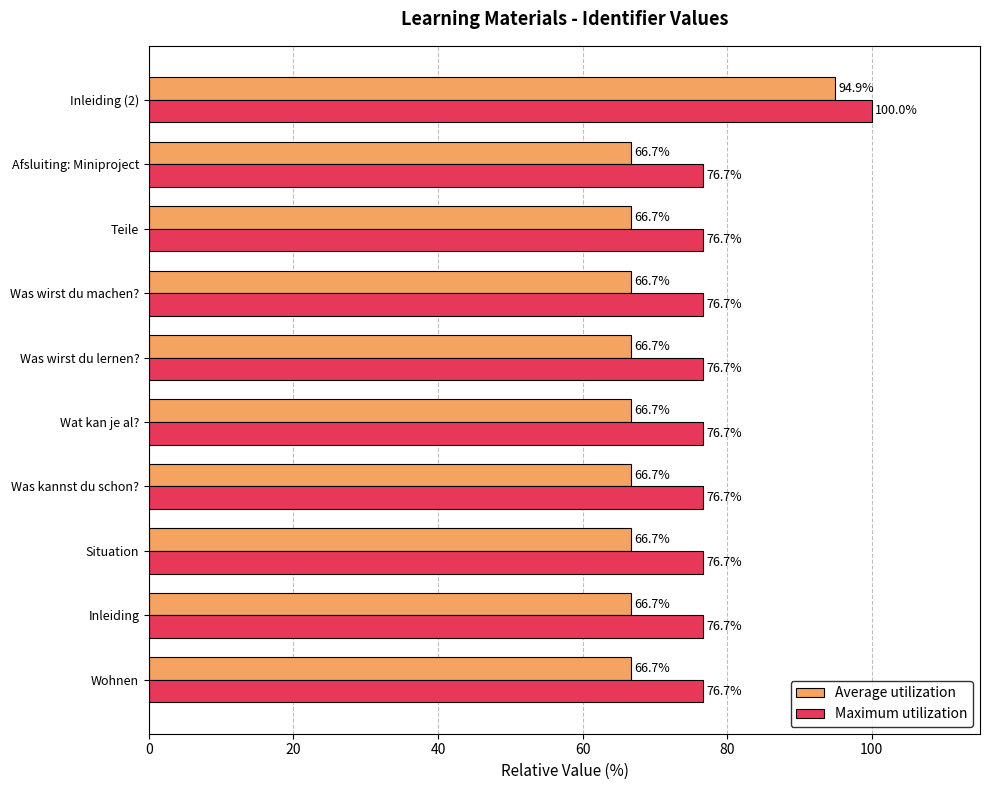

What are all the series names shown in the legend?

Average utilization, Maximum utilization